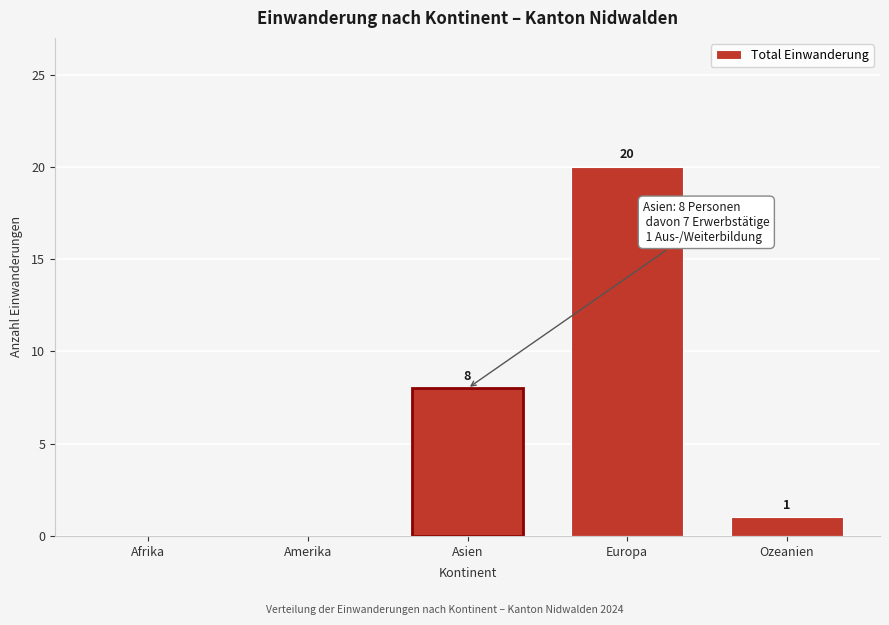

Reading left to right, what are all the values shown in this chart?

Afrika=0	Amerika=0	Asien=8	Europa=20	Ozeanien=1